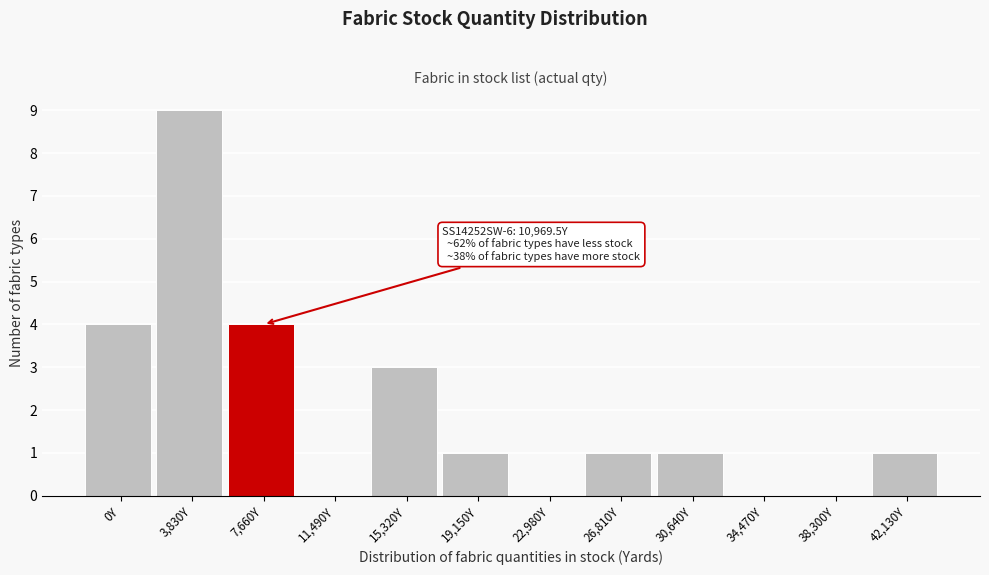

Reading left to right, transcribe all the data shown in this chart.

0Y=4	3,830Y=9	7,660Y=4	11,490Y=0	15,320Y=3	19,150Y=1	22,980Y=0	26,810Y=1	30,640Y=1	34,470Y=0	38,300Y=0	42,130Y=1